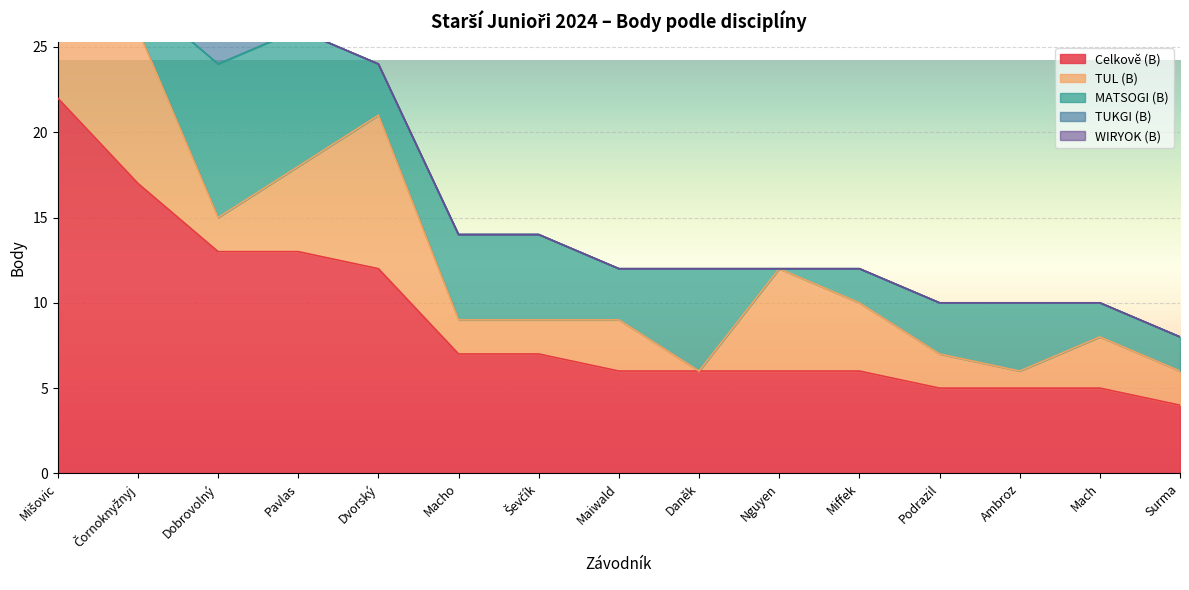

What is the greatest value displayed?

22